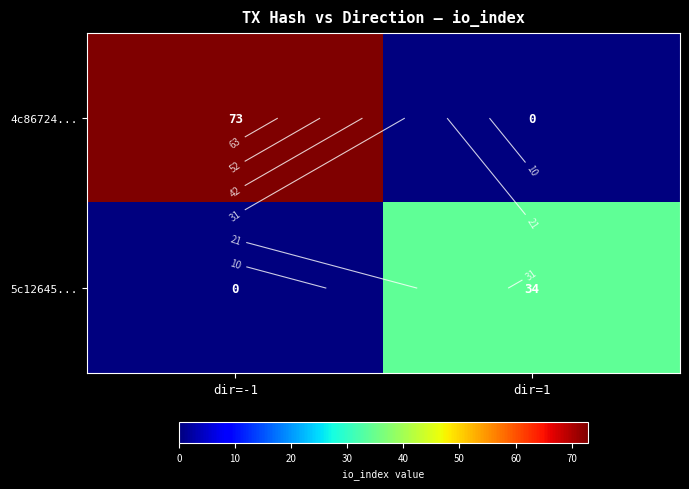

Count the 4c86724... values in the range 0 to 73.

2